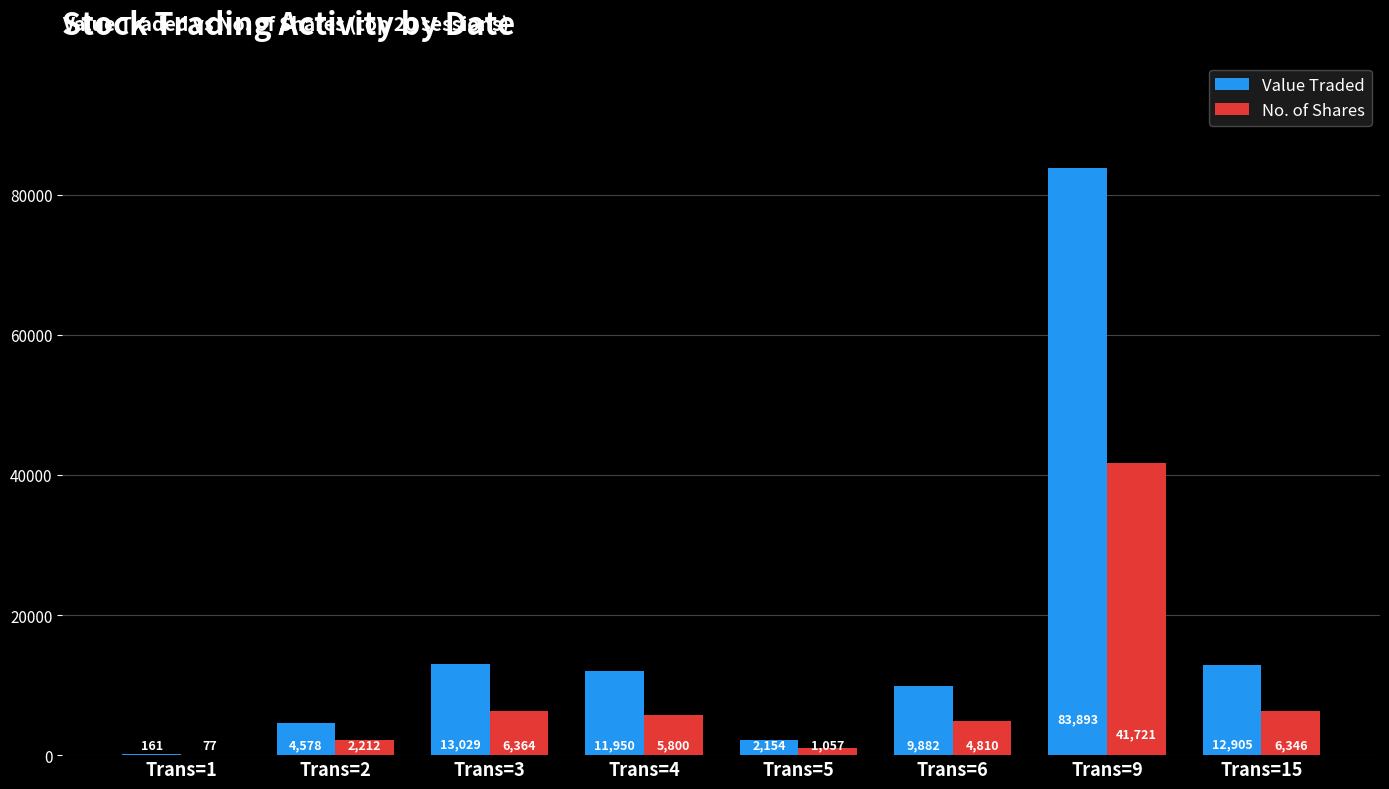

Which category has the highest value in the No. of Shares series?

Trans=9